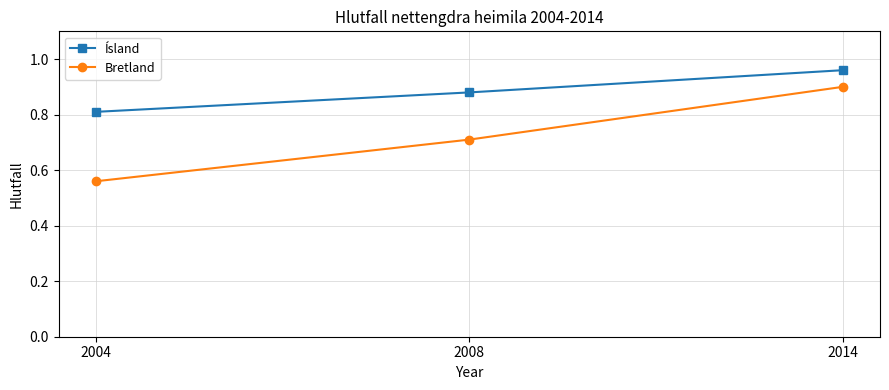

Which category has the lowest value across all series?

2004